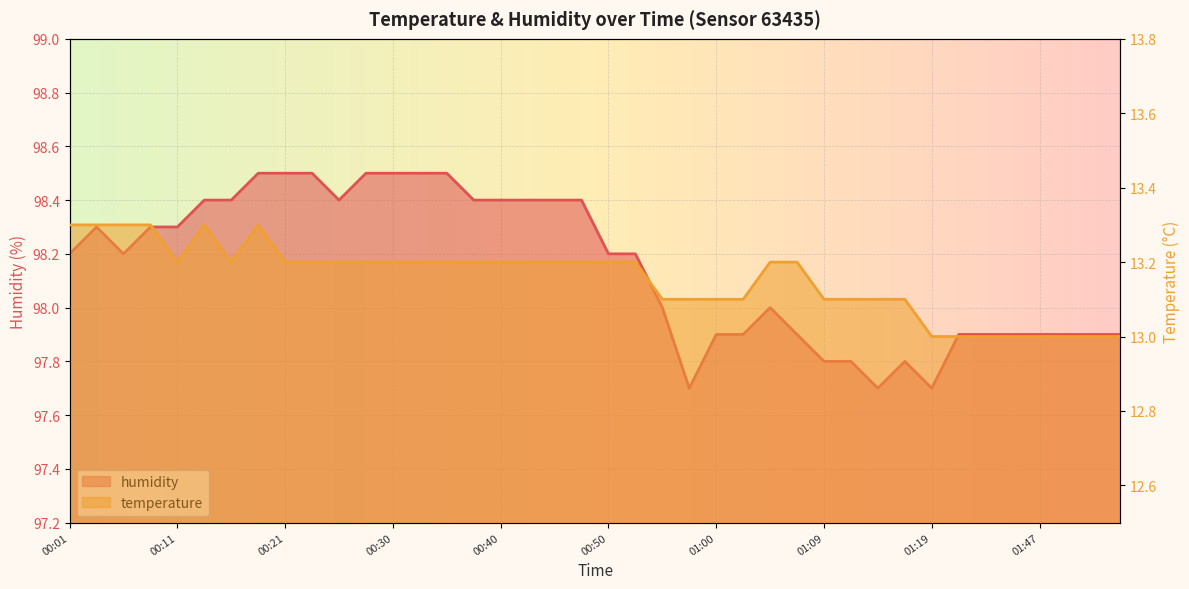

Rank the series by their maximum value, from highest to lowest.

humidity, temperature